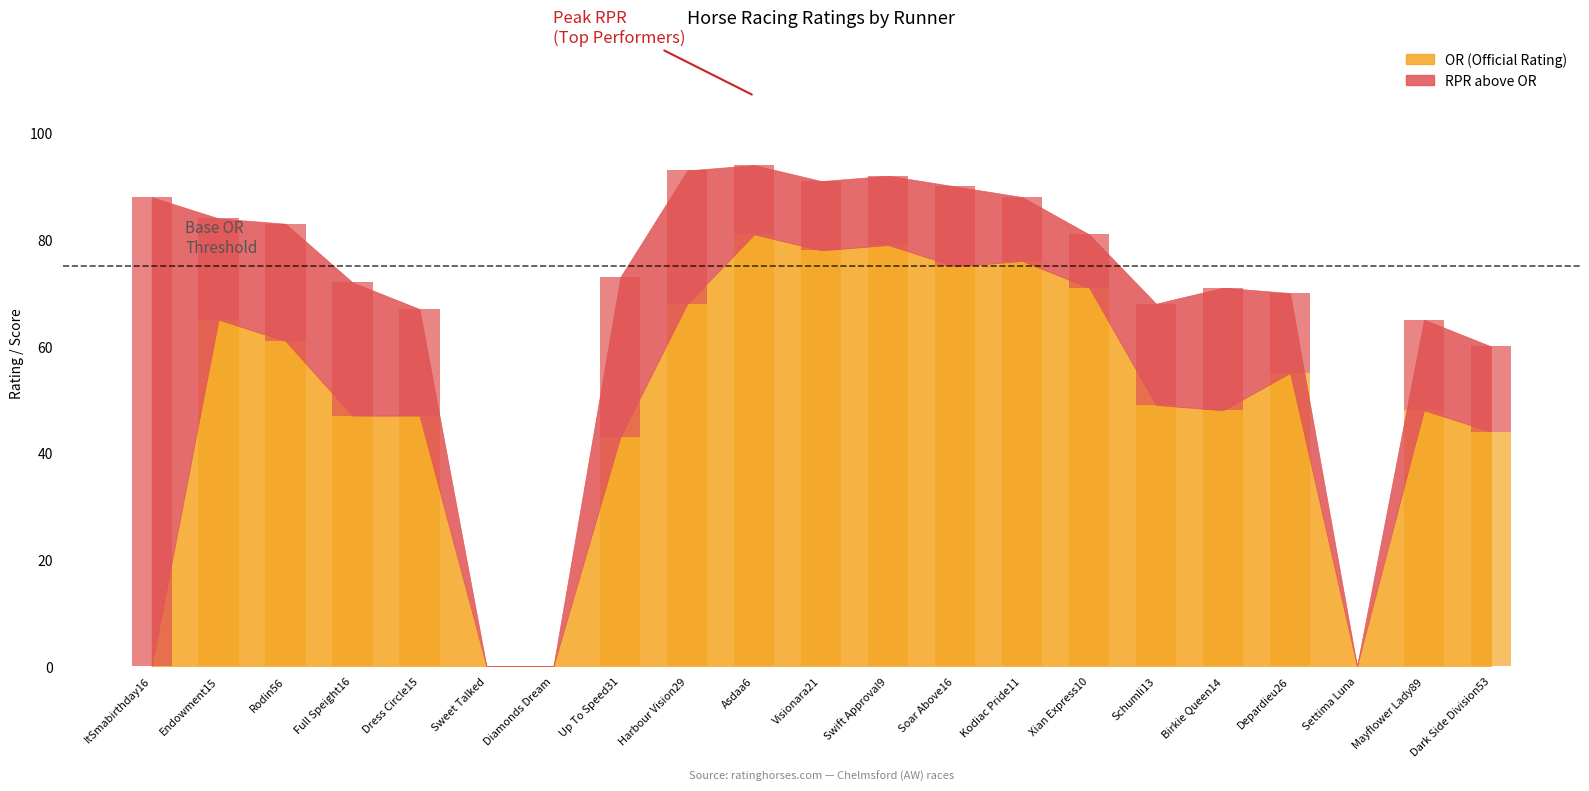

Does the chart contain stacked bars?

Yes